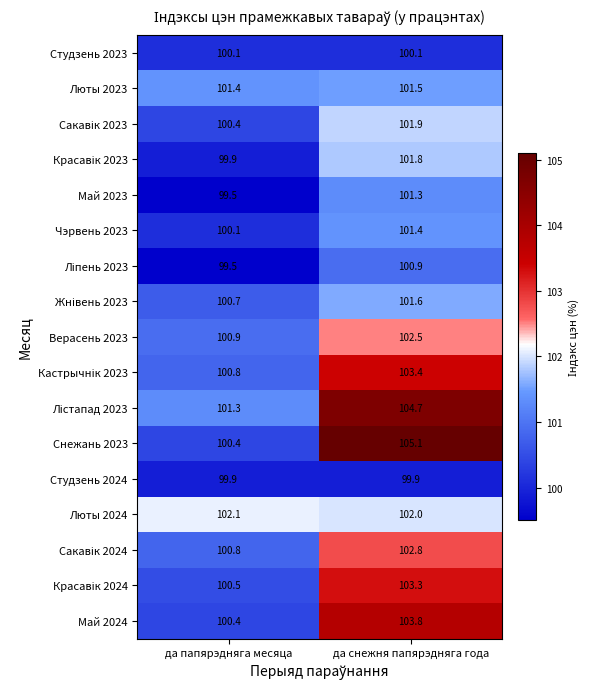

The value of Май 2023 at да папярэдняга месяца is 99.5. True or false?

True